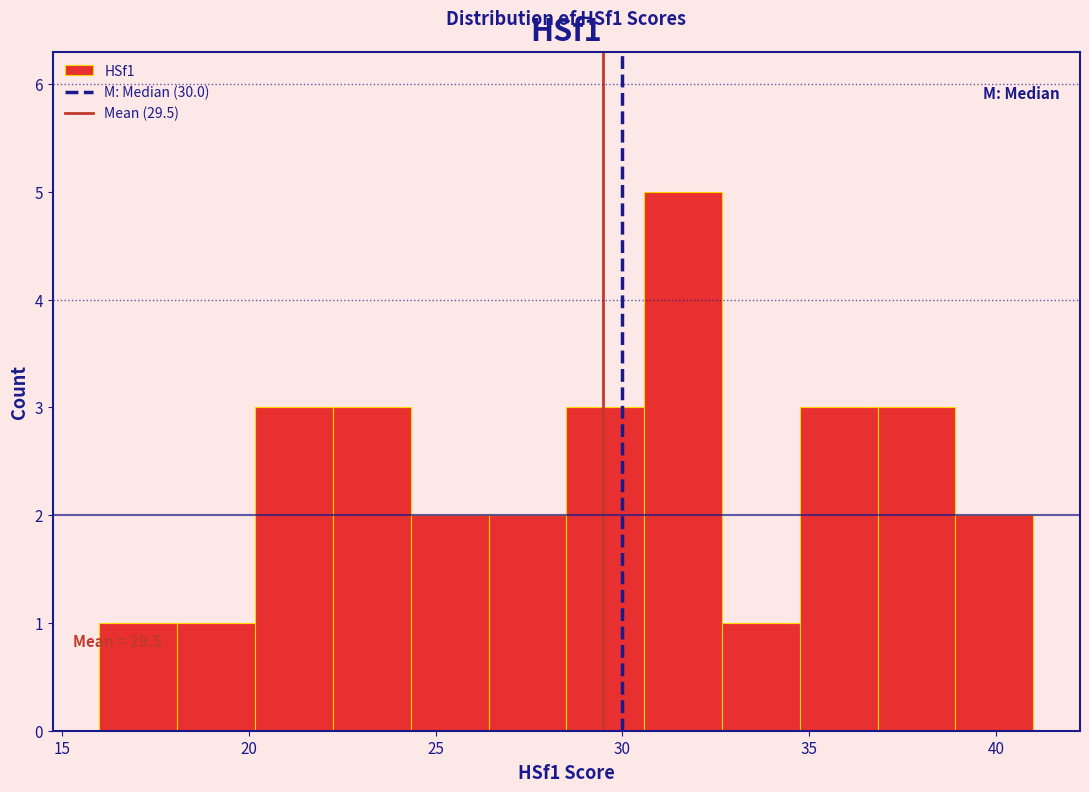

Over which range of the x-axis is the bar tallest?

30.5 to 32.5